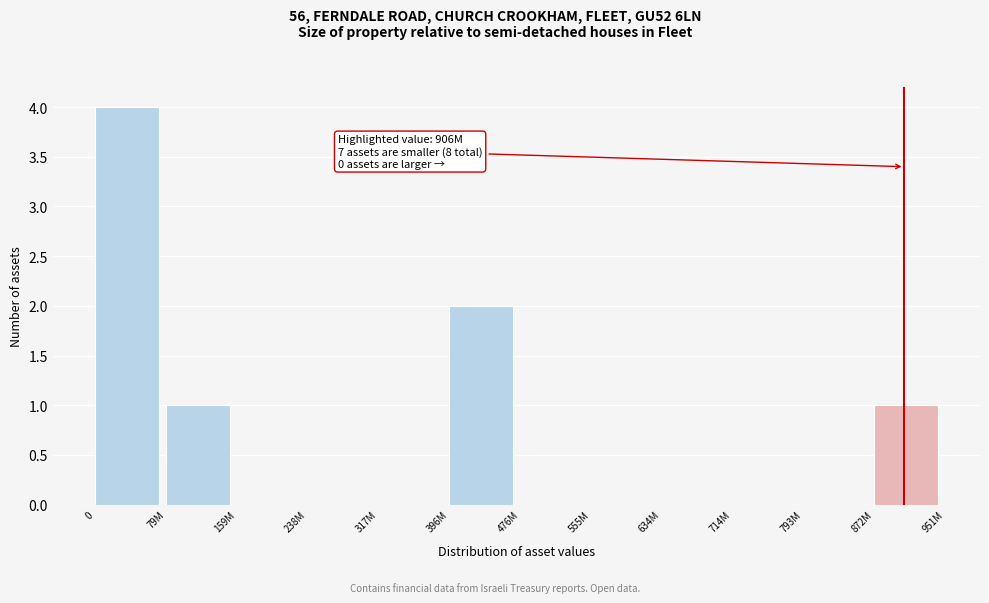

Reading right to left, transcribe all the data shown in this chart.

872M=1	793M=0	714M=0	634M=0	555M=0	476M=0	396M=2	317M=0	238M=0	159M=0	79M=1	0=4